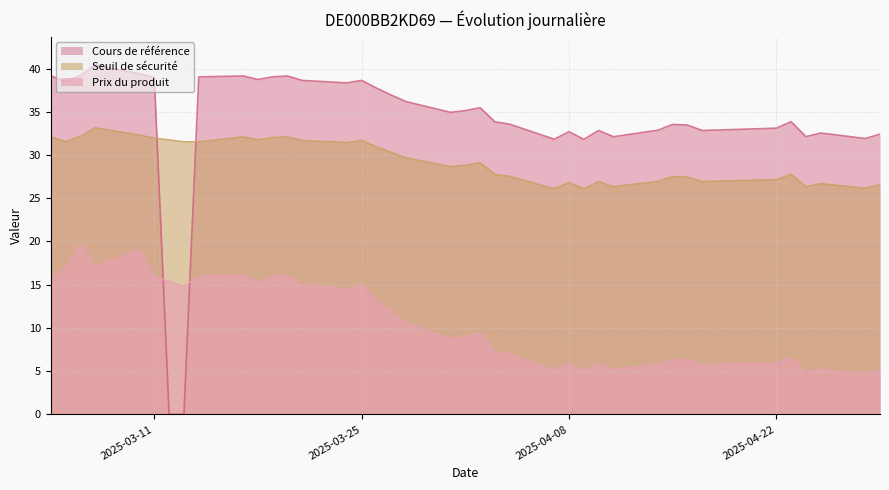

How many times do Seuil de sécurité and Cours de référence cross each other?

2